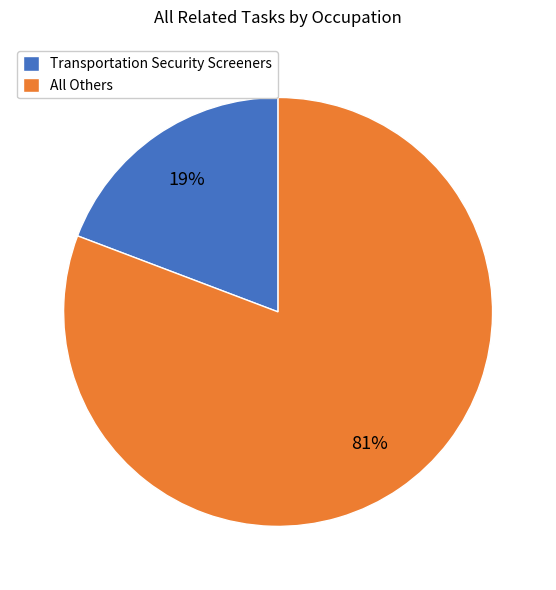

Between All Others and Transportation Security Screeners, which is larger?

All Others